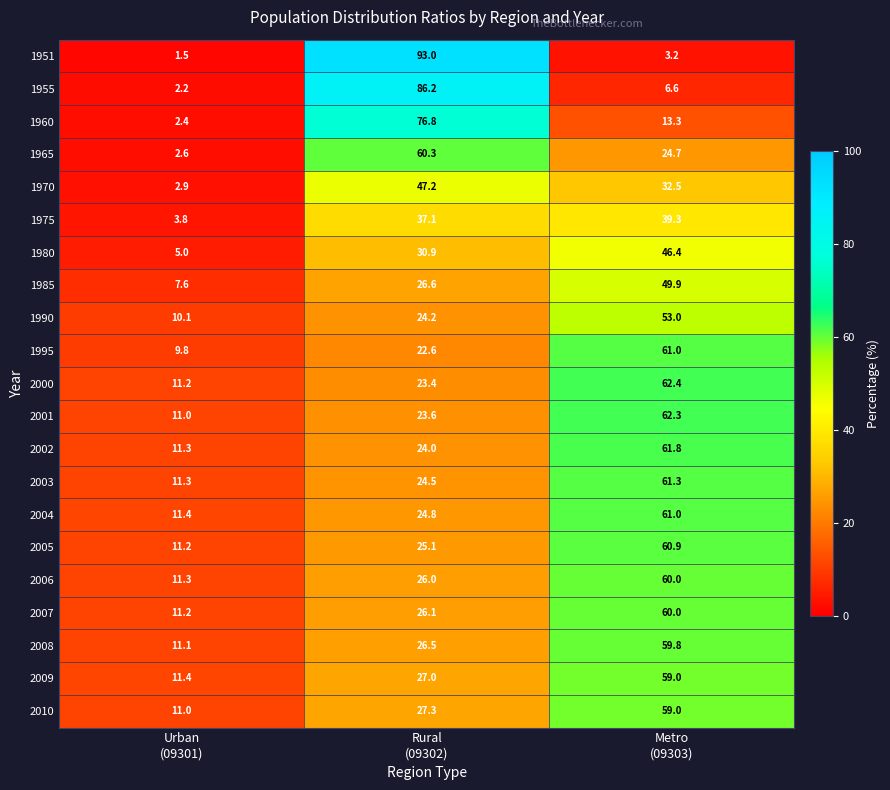

Which series has the largest total across all categories?

1951